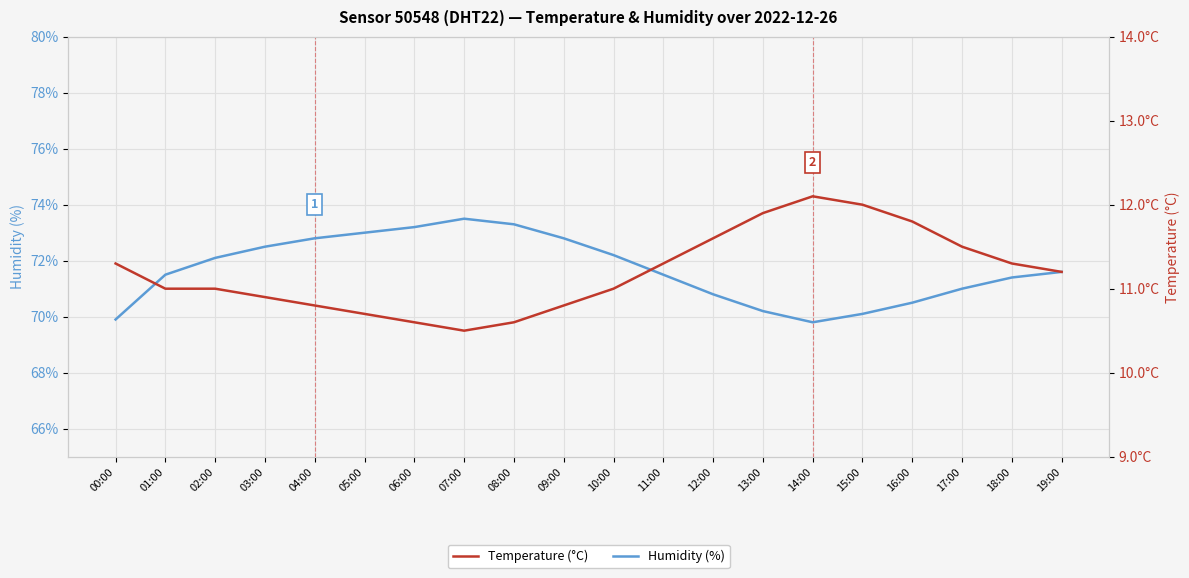

True or false: Humidity (%) and Temperature (°C) cross at least once.

False